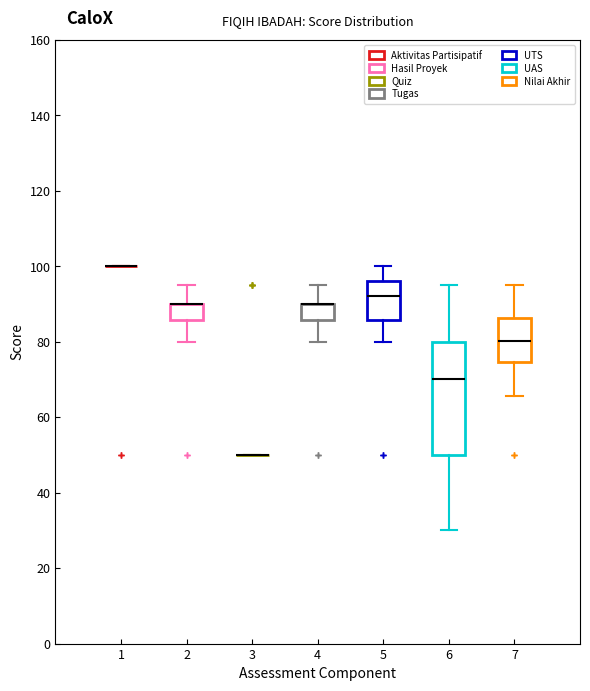

Reading left to right, read every box against the y-axis: the position of its median line, the range the box covers, and the ends of its whiskers. The values are not printed on the chart, so give them approximately, as read against the axis.

1: box collapsed to a line at 100, whiskers 100 to 100
2: median 90 (drawn on the box's upper edge), box 86 to 90, whiskers 80 to 96
3: box collapsed to a line at 50, whiskers 50 to 50
4: median 90 (drawn on the box's upper edge), box 86 to 90, whiskers 80 to 96
5: median 92, box 86 to 96, whiskers 80 to 100
6: median 70, box 50 to 80, whiskers 30 to 96
7: median 80, box 74 to 86, whiskers 66 to 96